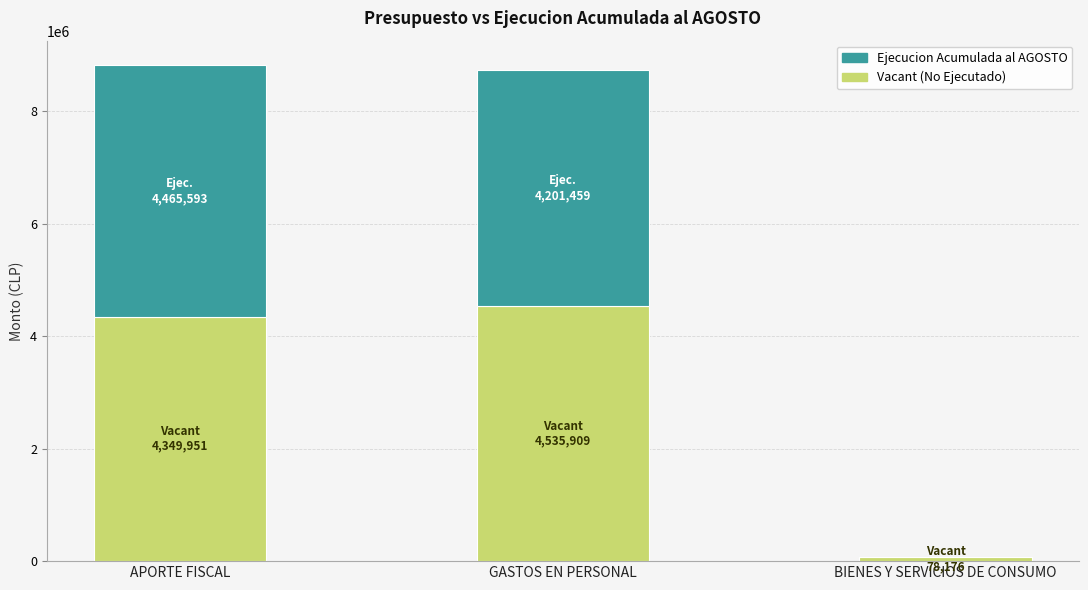

Reading left to right, transcribe the values for Vacant (No Ejecutado).

APORTE FISCAL=4349951	GASTOS EN PERSONAL=4535909	BIENES Y SERVICIOS DE CONSUMO=78176